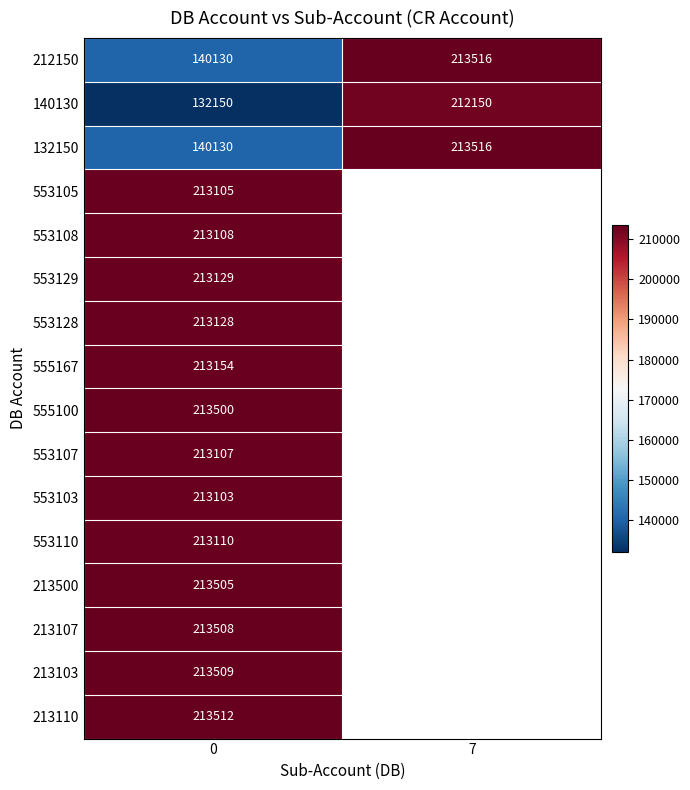

Count the 140130 values in the range 132150 to 212150.

2